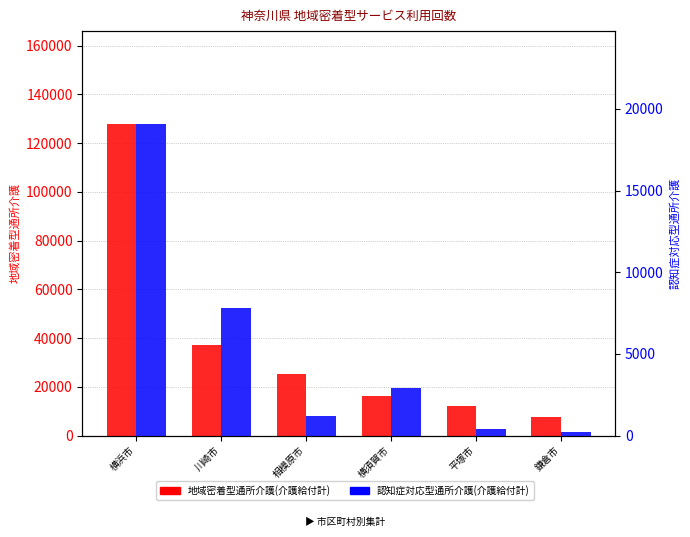

What is the label of the 3rd bar from the right?

横須賀市